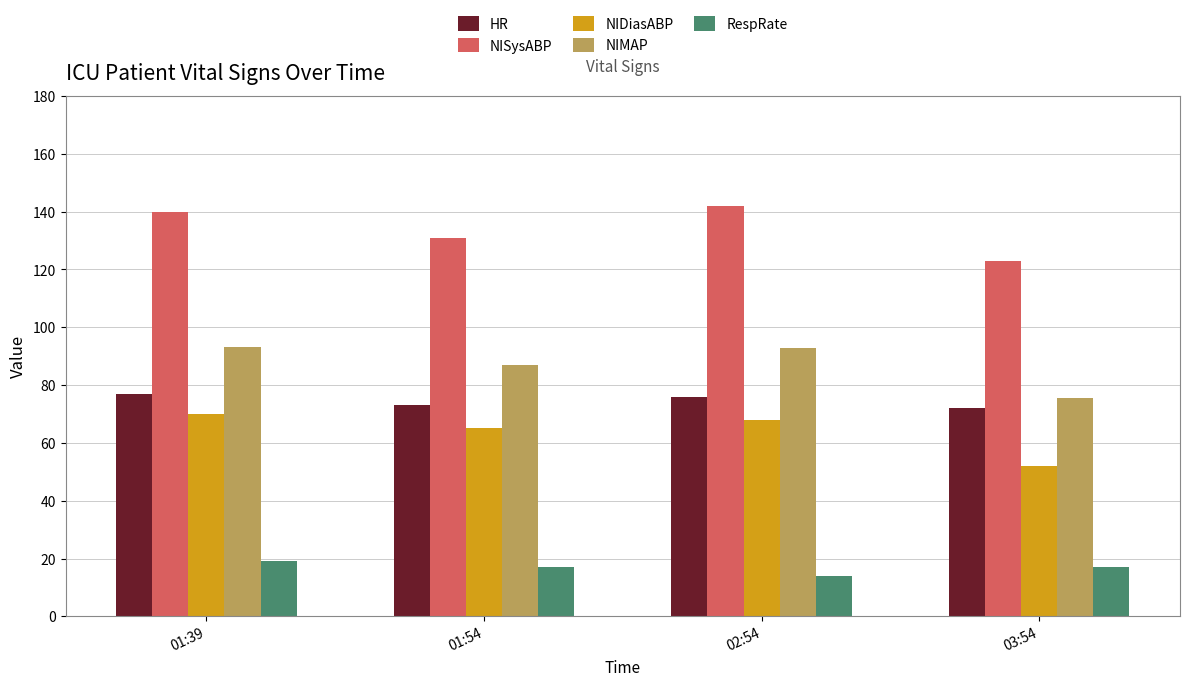

What is the sum of the RespRate values at 03:54 and 01:39?

36.0